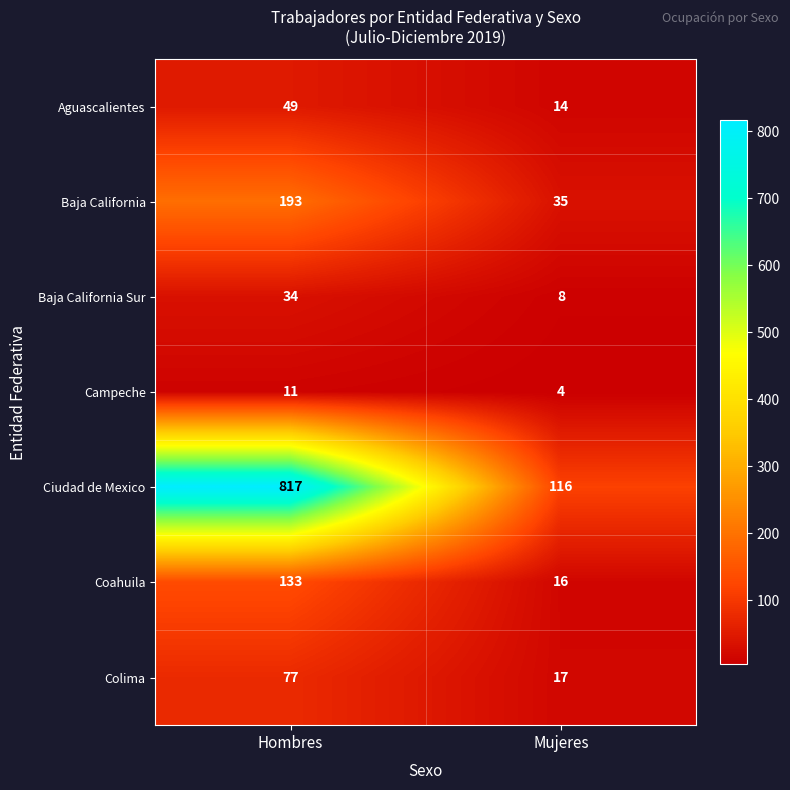

What is the average value of the Colima series?

47